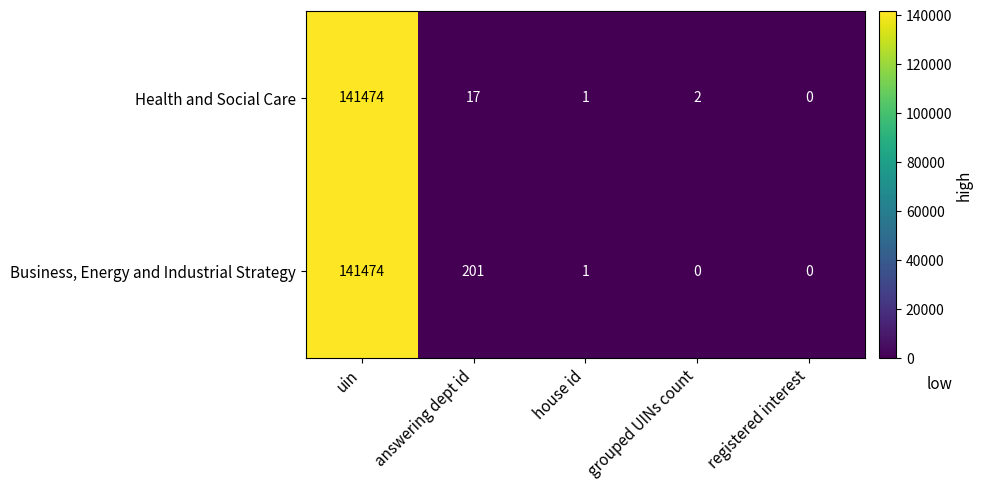

What is the total value across all series at grouped UINs count?

2